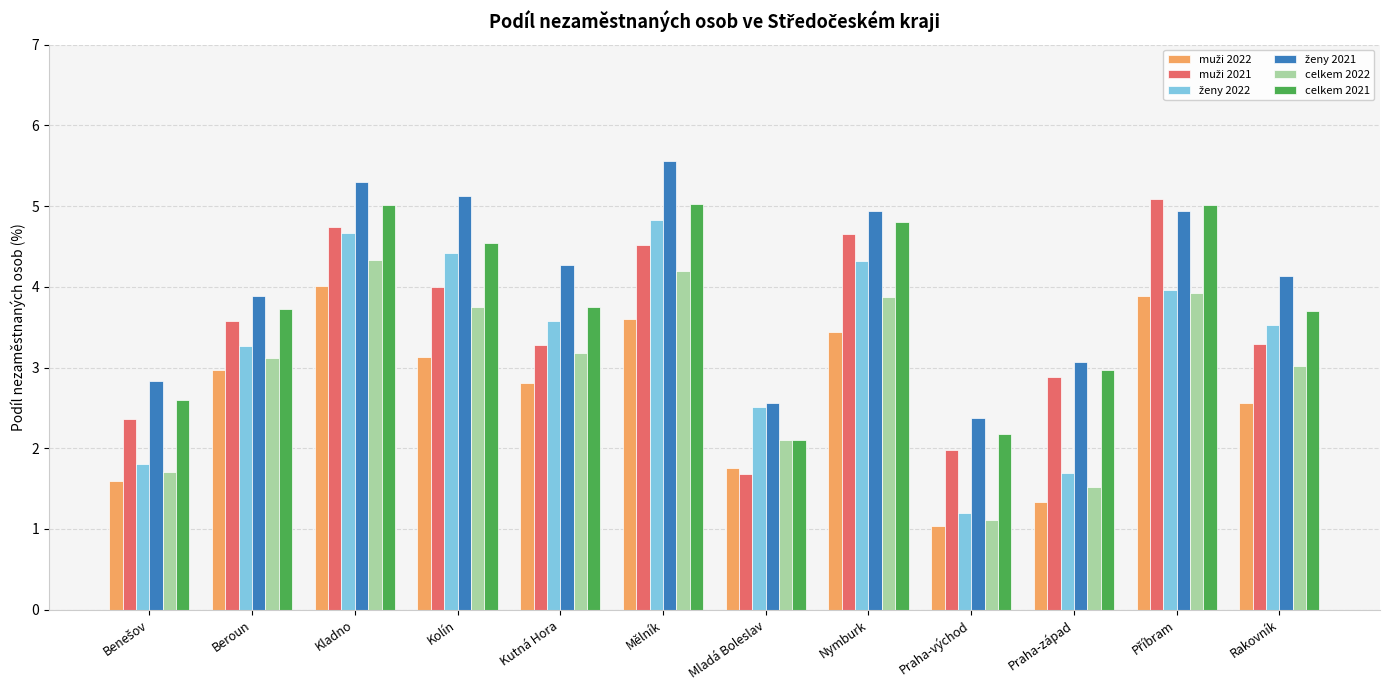

How many bars are there in each group?

6